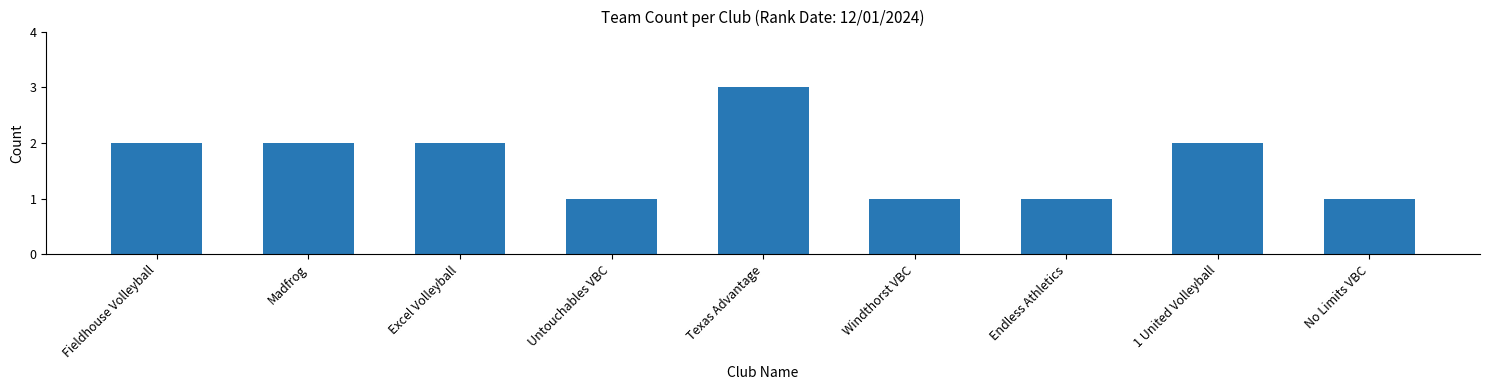

Reading right to left, what are all the values shown in this chart?

No Limits VBC=1	1 United Volleyball=2	Endless Athletics=1	Windthorst VBC=1	Texas Advantage=3	Untouchables VBC=1	Excel Volleyball=2	Madfrog=2	Fieldhouse Volleyball=2